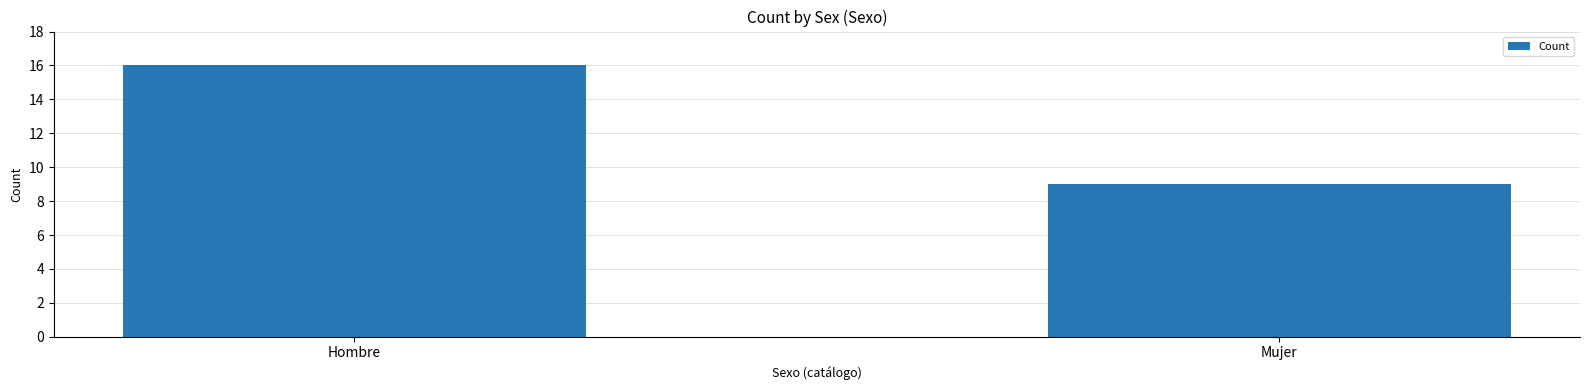

Reading right to left, what are all the values shown in this chart?

9	16